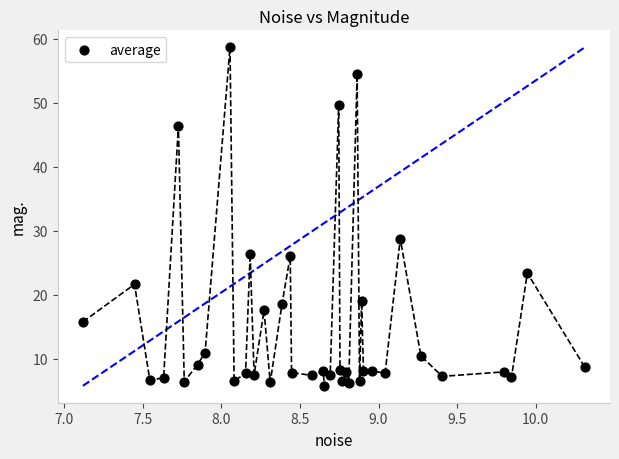

What Y value in the scatter plot is closest to 32?

28.7